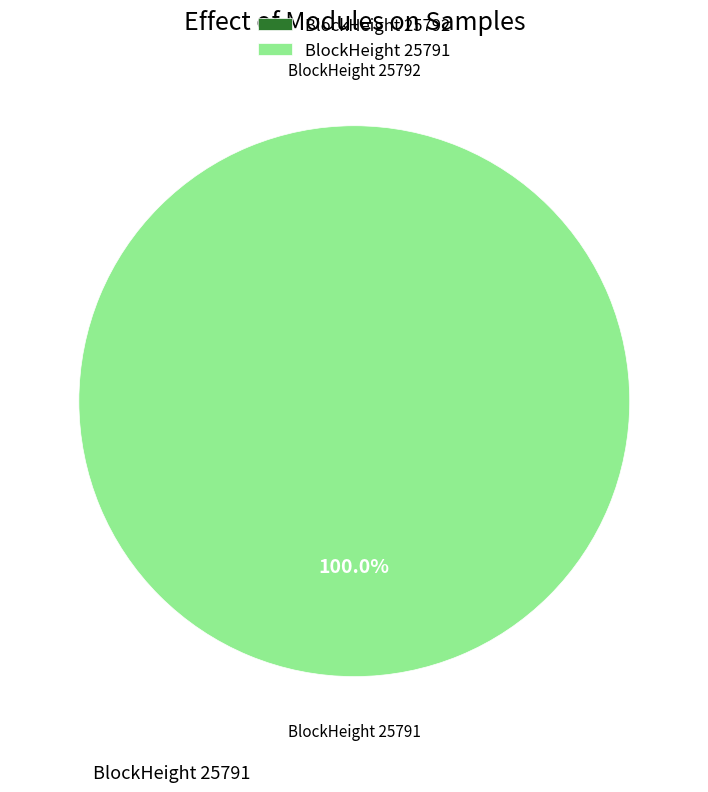

How many slices are in this pie chart?

2